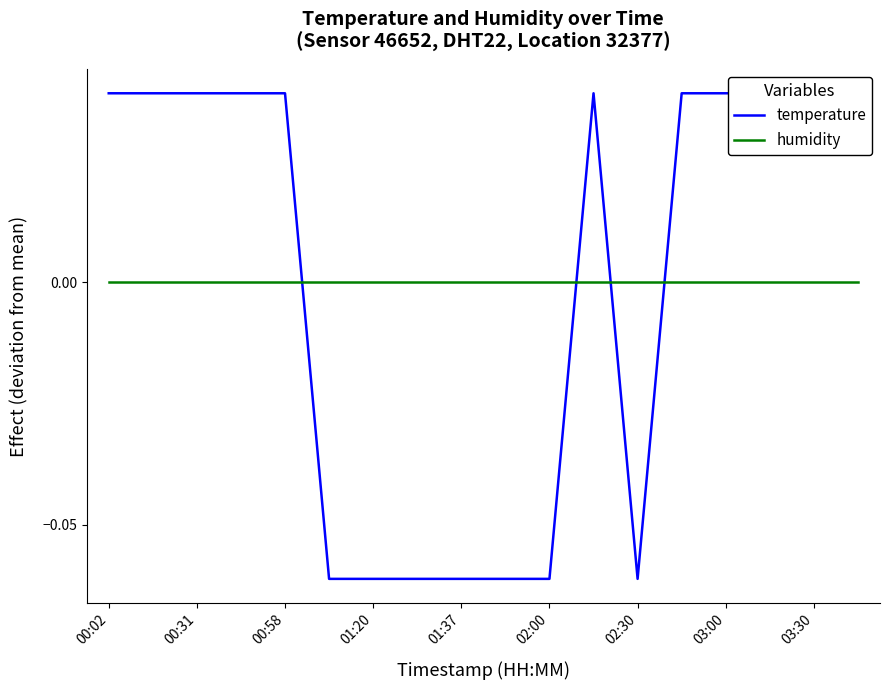

What position from the left is 00:31?

2